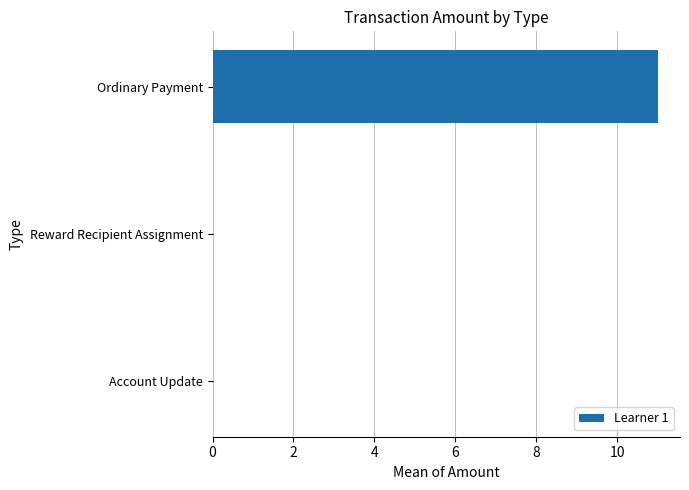

True or false: the data shows 0 at Reward Recipient Assignment.

True